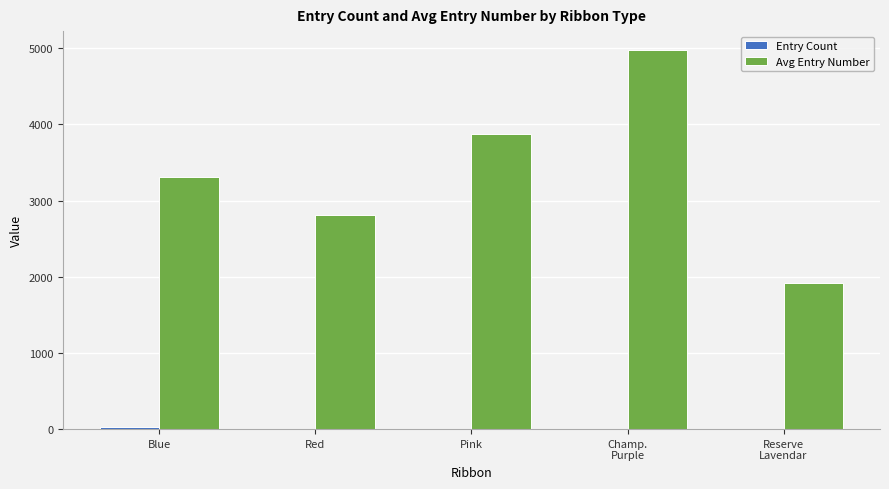

Which series has the largest total across all categories?

Avg Entry Number